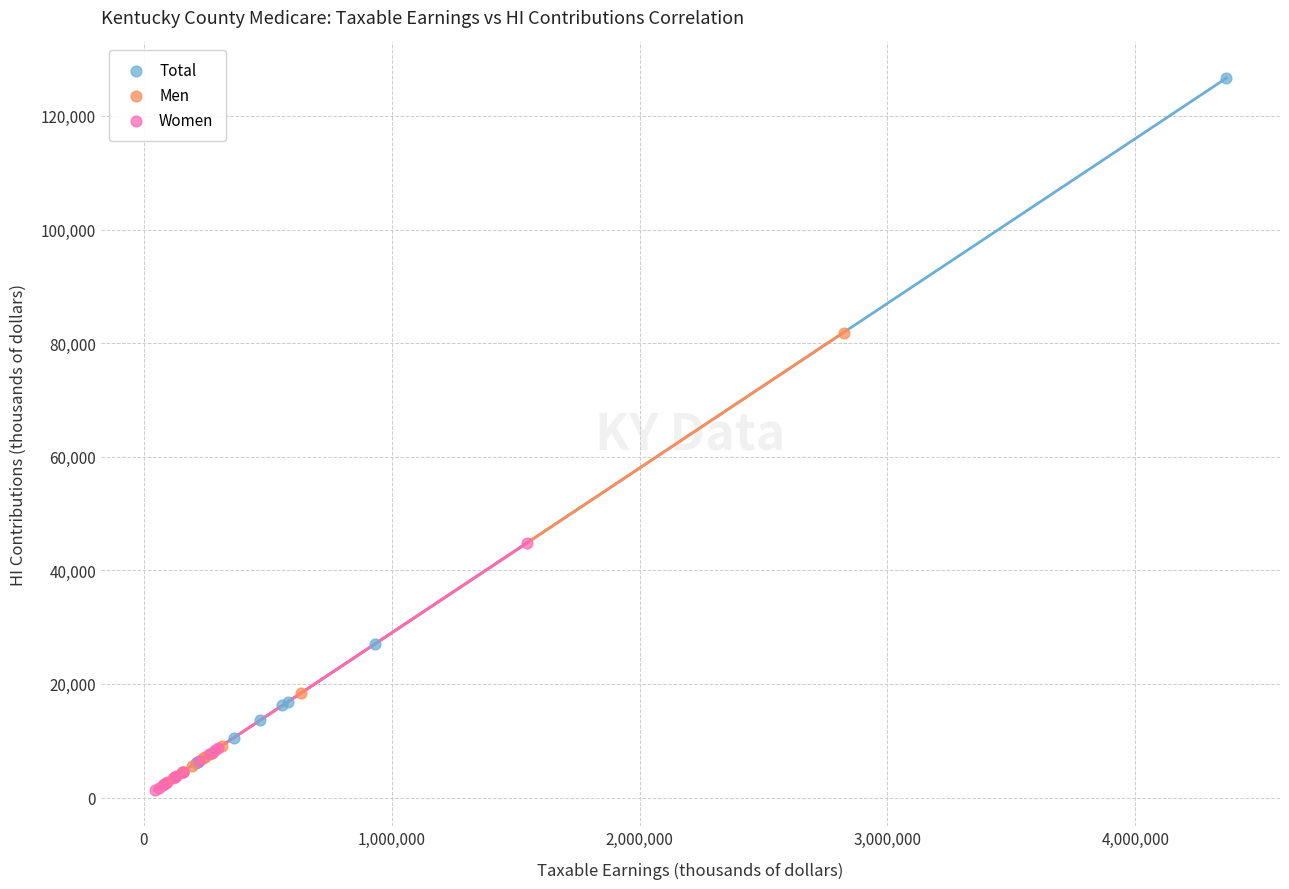

What are all the series names shown in the legend?

Total, Men, Women